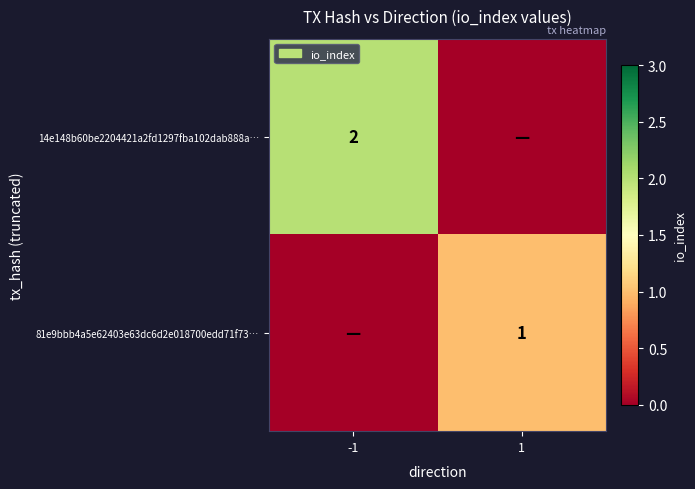

True or false: 14e148b60be2204421a2fd1297fba102dab888a… has a value of 3 at -1.

False